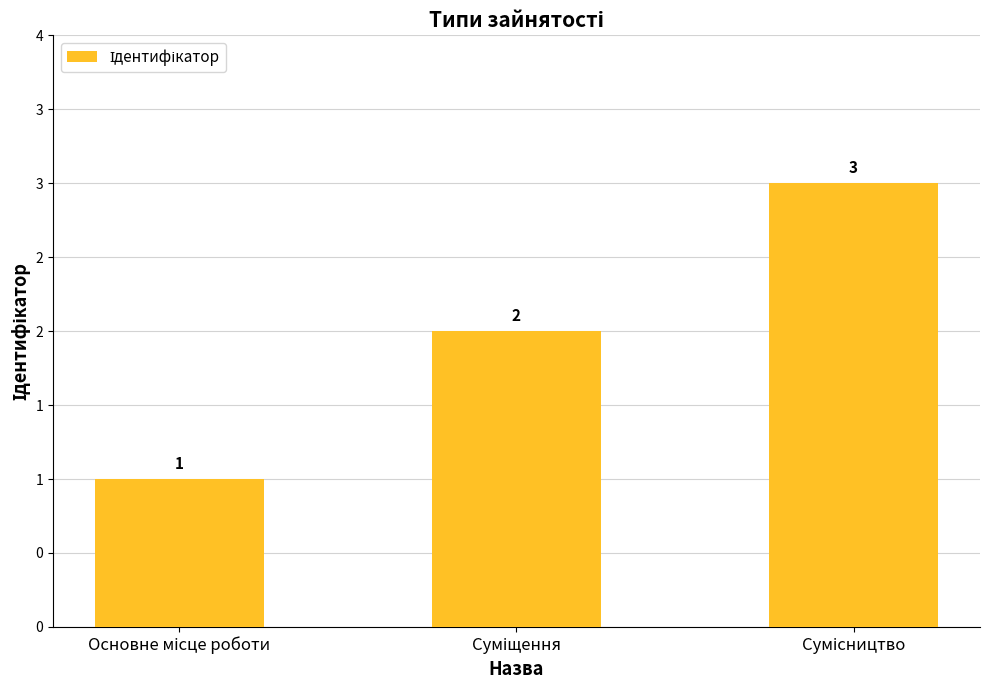

How many values are below 2?

1